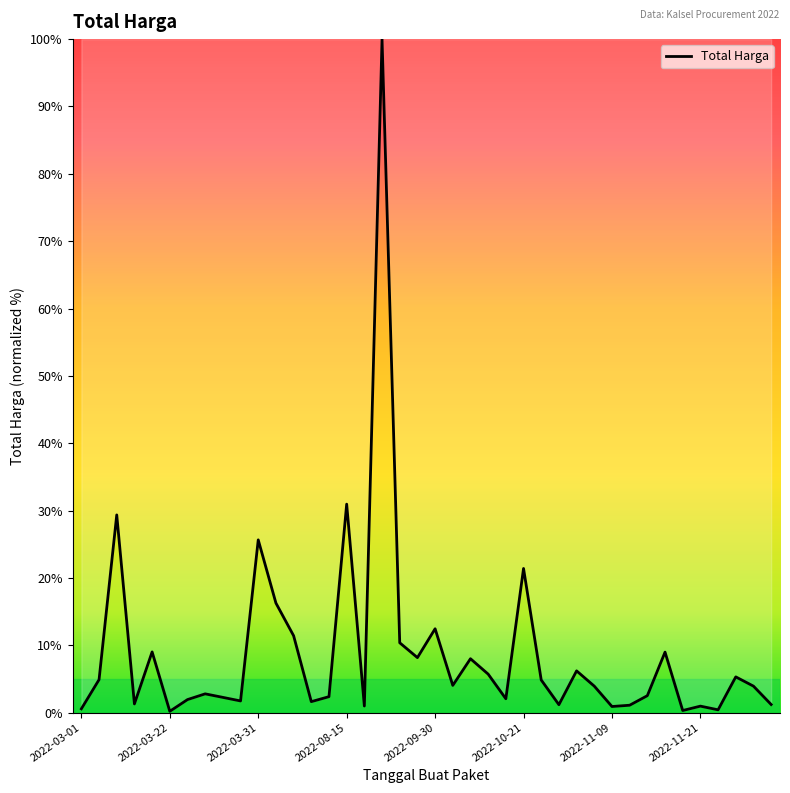

Is this an area chart (filled region under the line)?

No